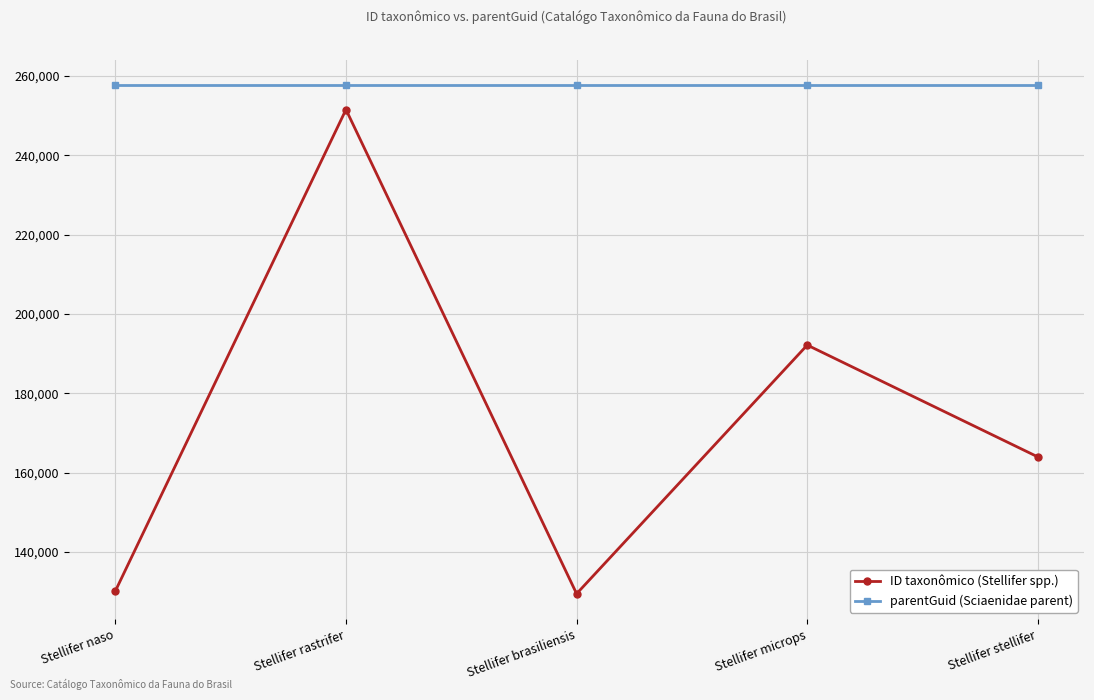

The value of parentGuid (Sciaenidae parent) at Stellifer brasiliensis is 257615. True or false?

True